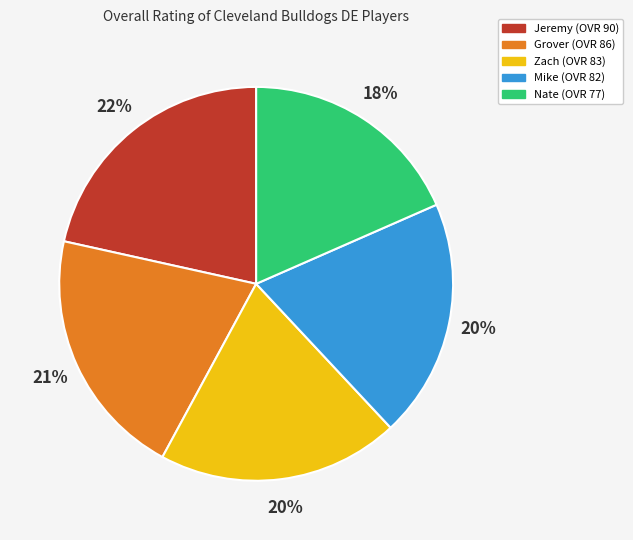

The Mike slice represents 20% of the pie. True or false?

True